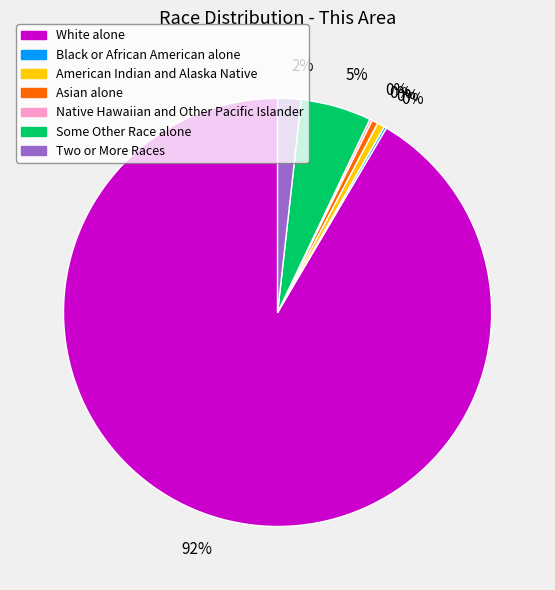

Does any single category account for the majority?

Yes